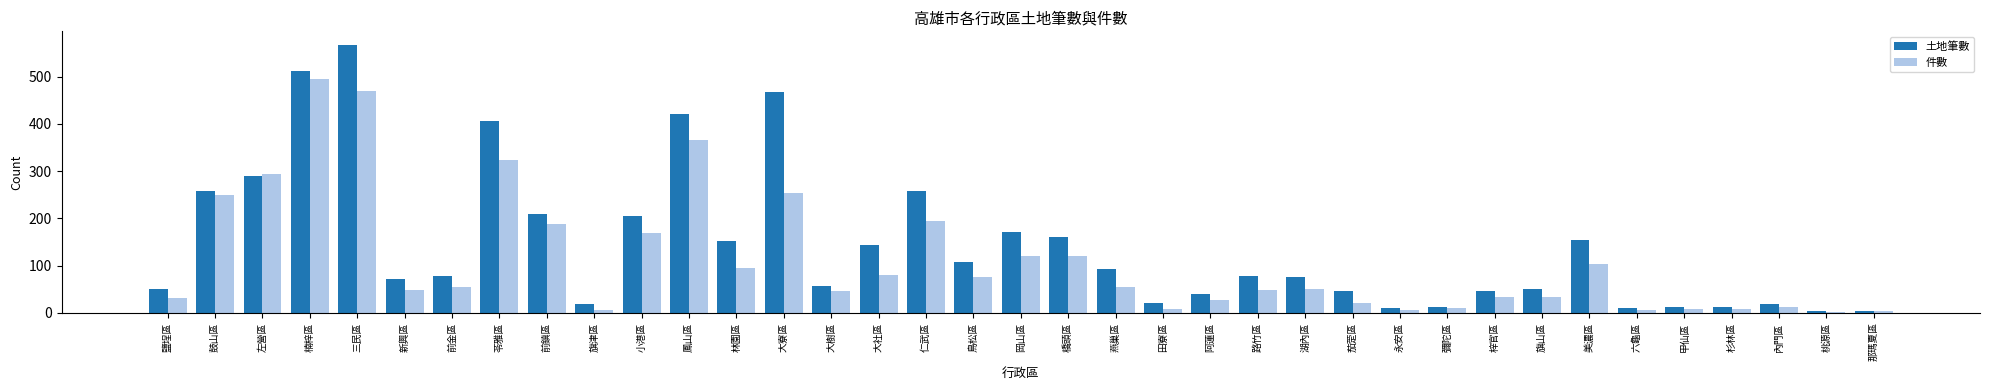

At 路竹區, list the series in order from largest to smallest.

土地筆數, 件數